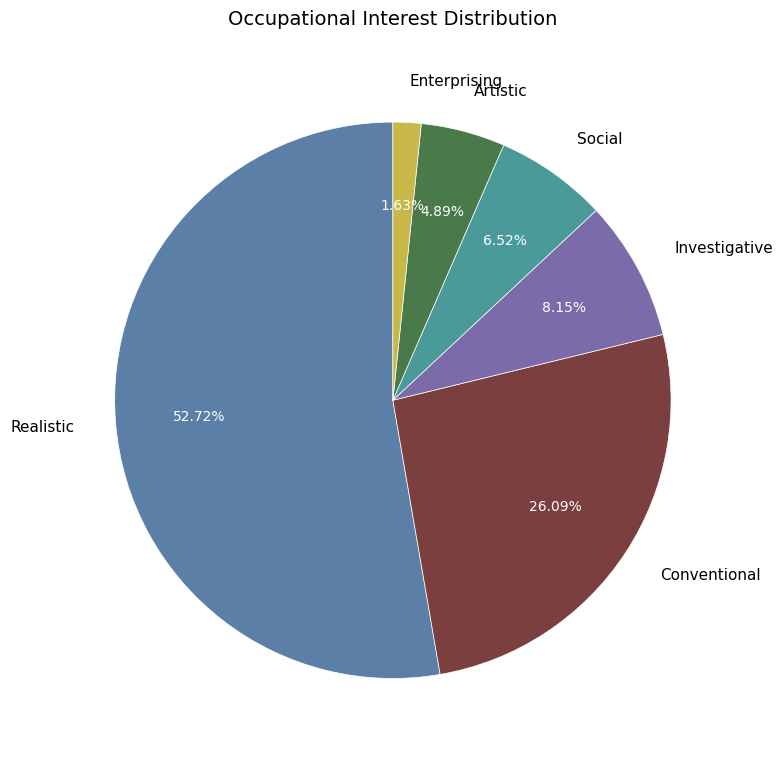

Which category has the smallest portion of the pie?

Enterprising